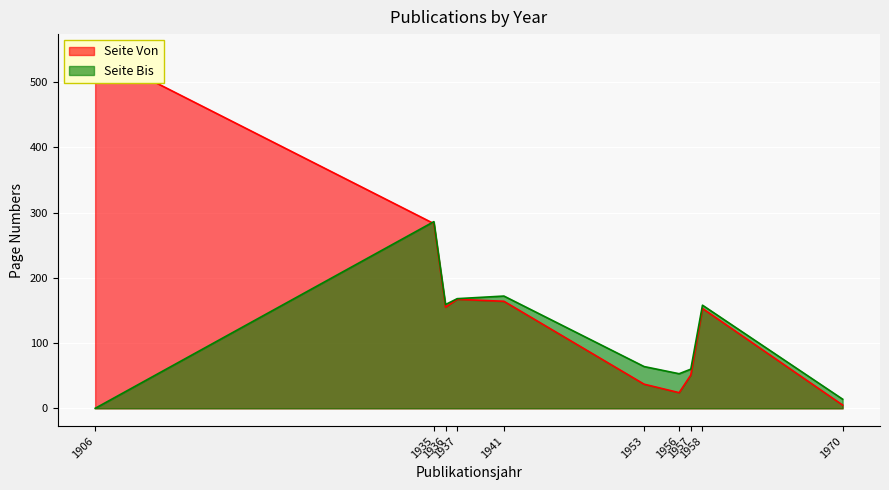

True or false: Seite Bis has a value of 53 at 1956.

True